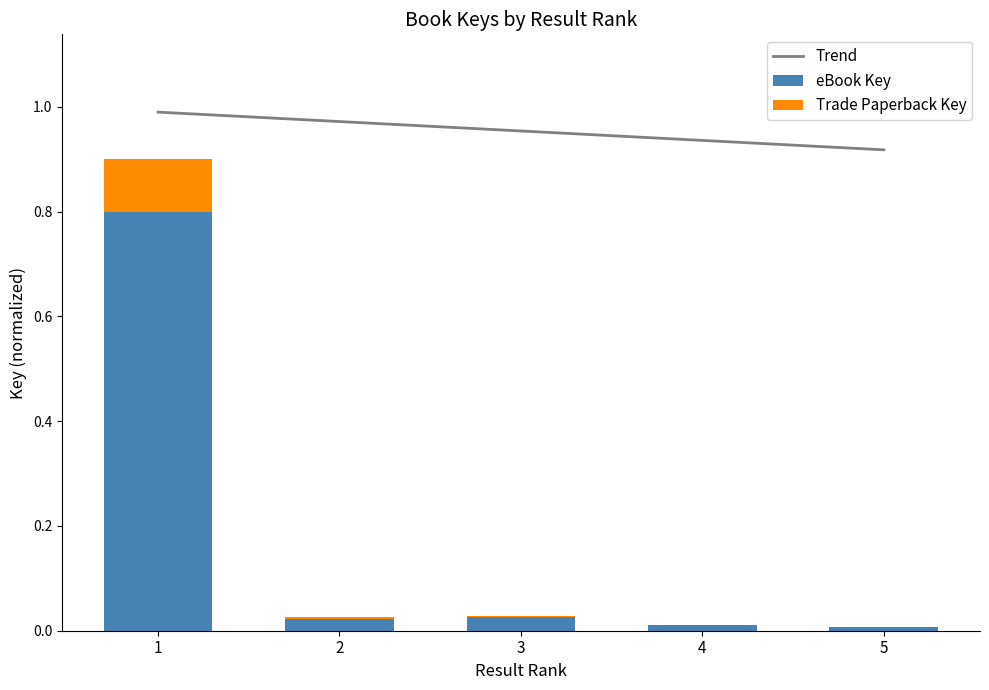

List the labels in order of eBook Key value, largest first.

1, 3, 2, 4, 5